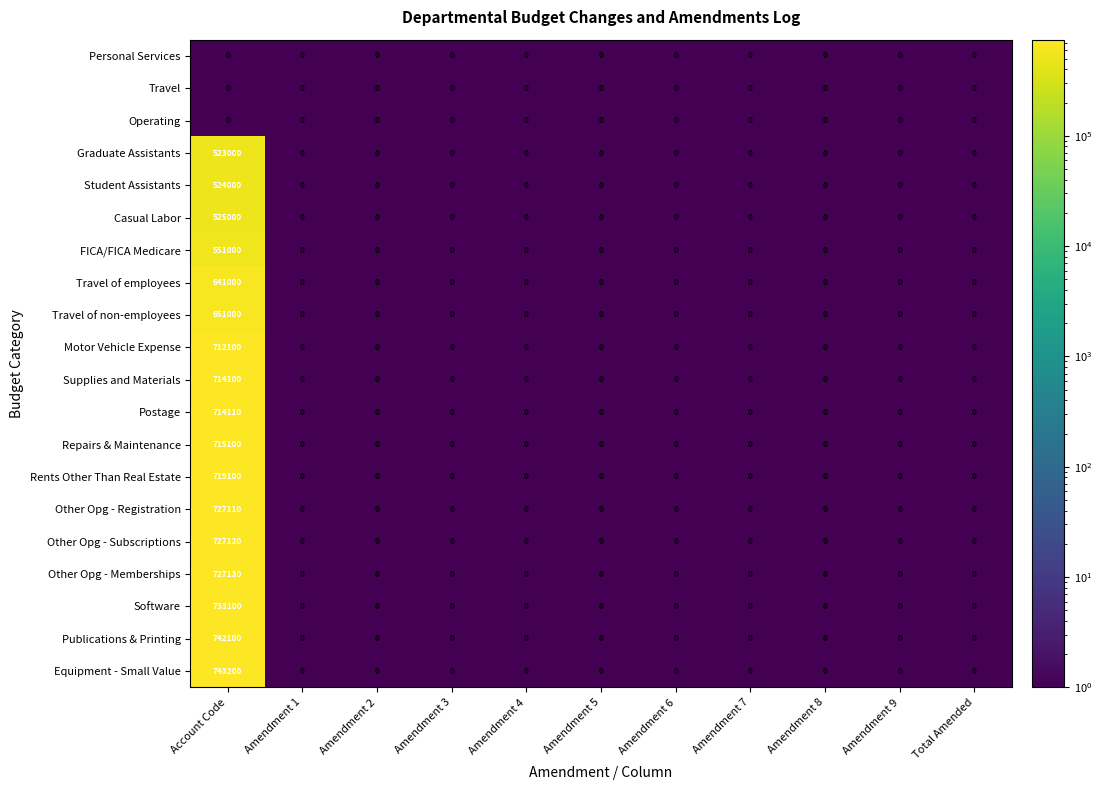

Which series has the largest total across all categories?

Equipment - Small Value